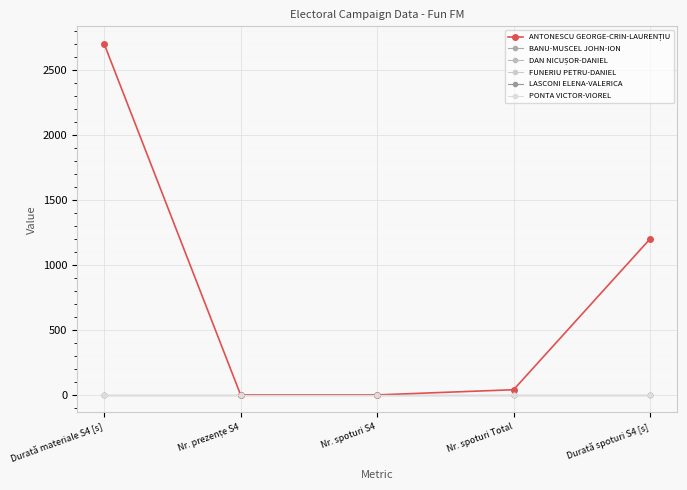

At which category does the chart reach its minimum across all series?

Nr. prezențe S4